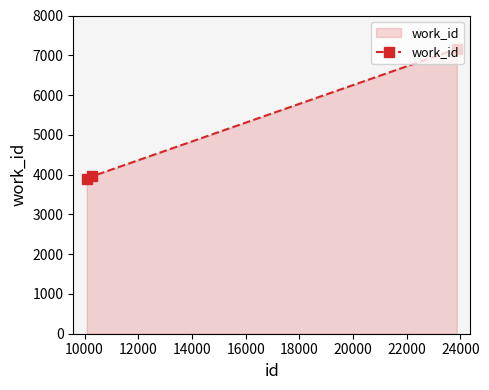

What is the difference between the maximum and minimum values?

3265